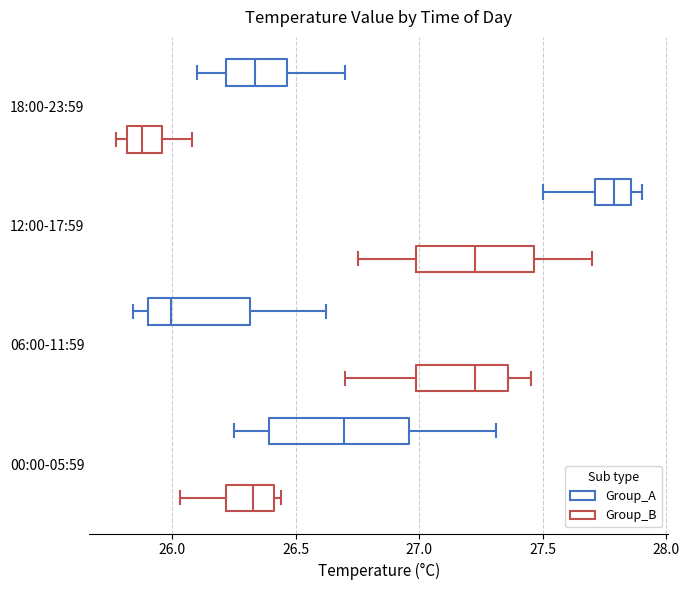

Comparing the boxes themselves (not the whiskers), which one is the widest?

00:00-05:59 (Group_A)